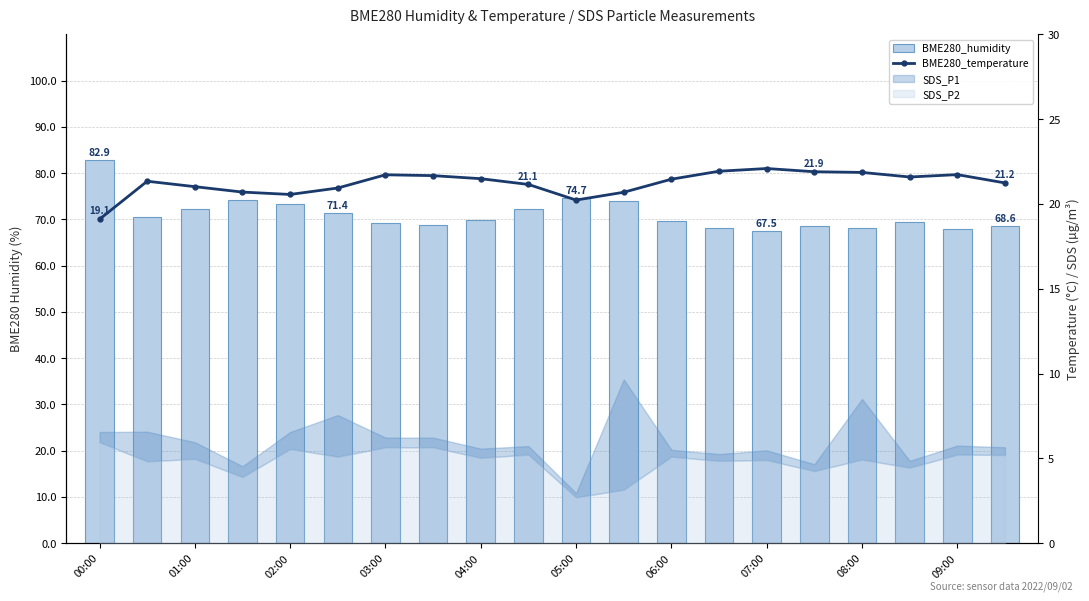

How many values in the BME280_humidity series exceed 69?

13